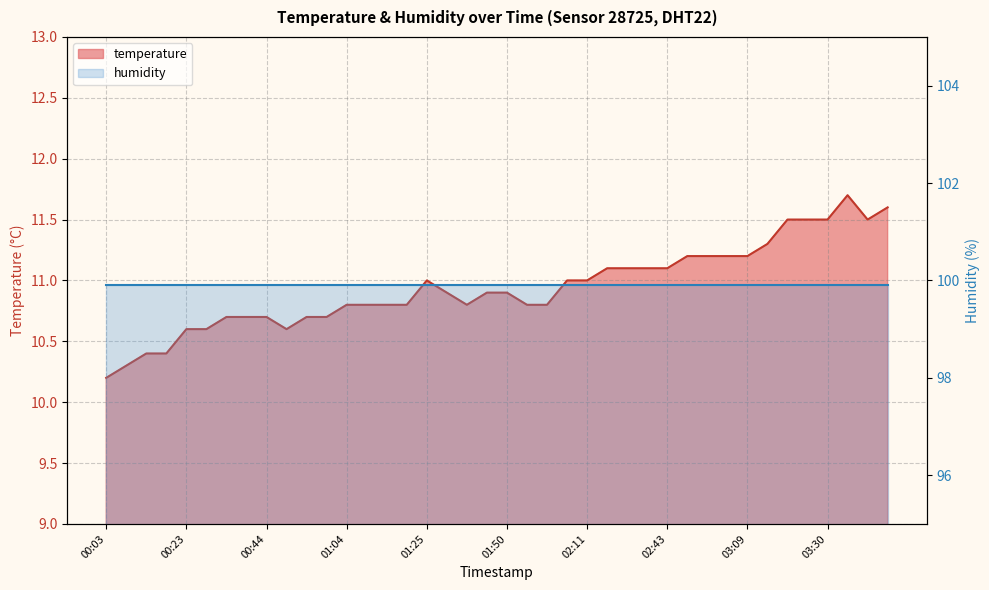

What is the ratio of the value at 03:40 to the value at 02:11?

1.0